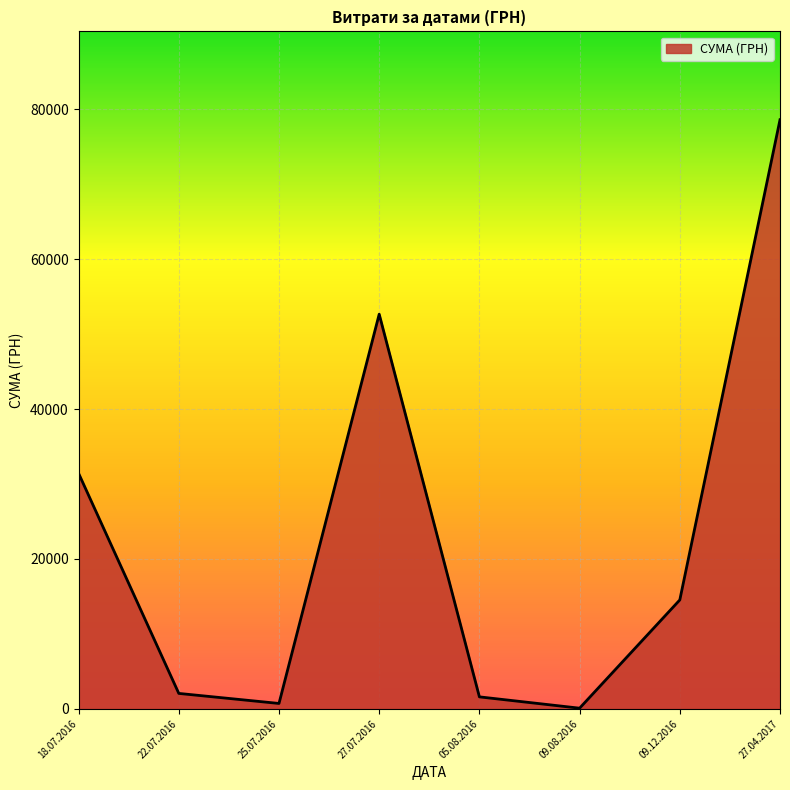

At which category does the chart reach its peak across all series?

27.04.2017